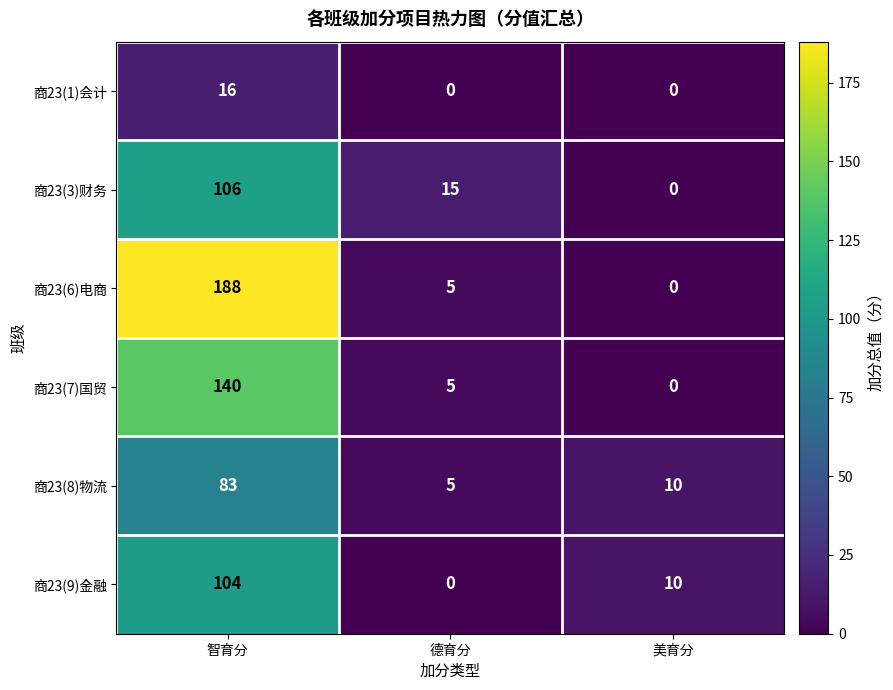

The value of 商23(6)电商 at 智育分 is 188. True or false?

True